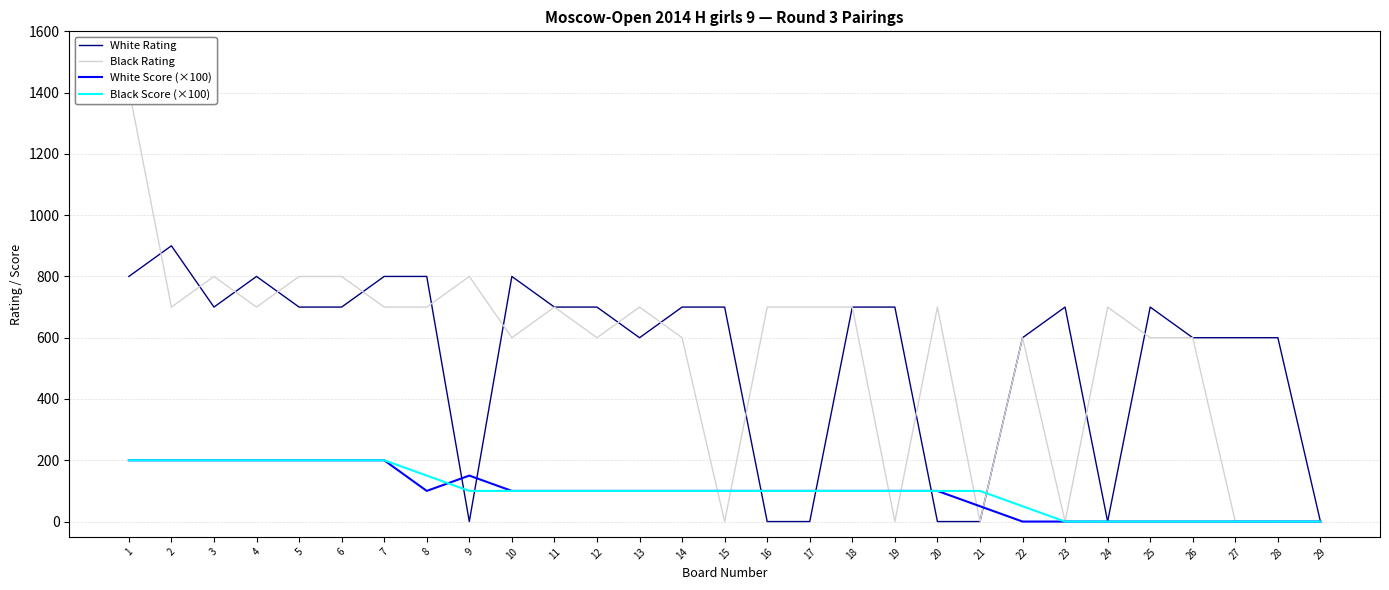

At which category is the sum across all series the highest?

1